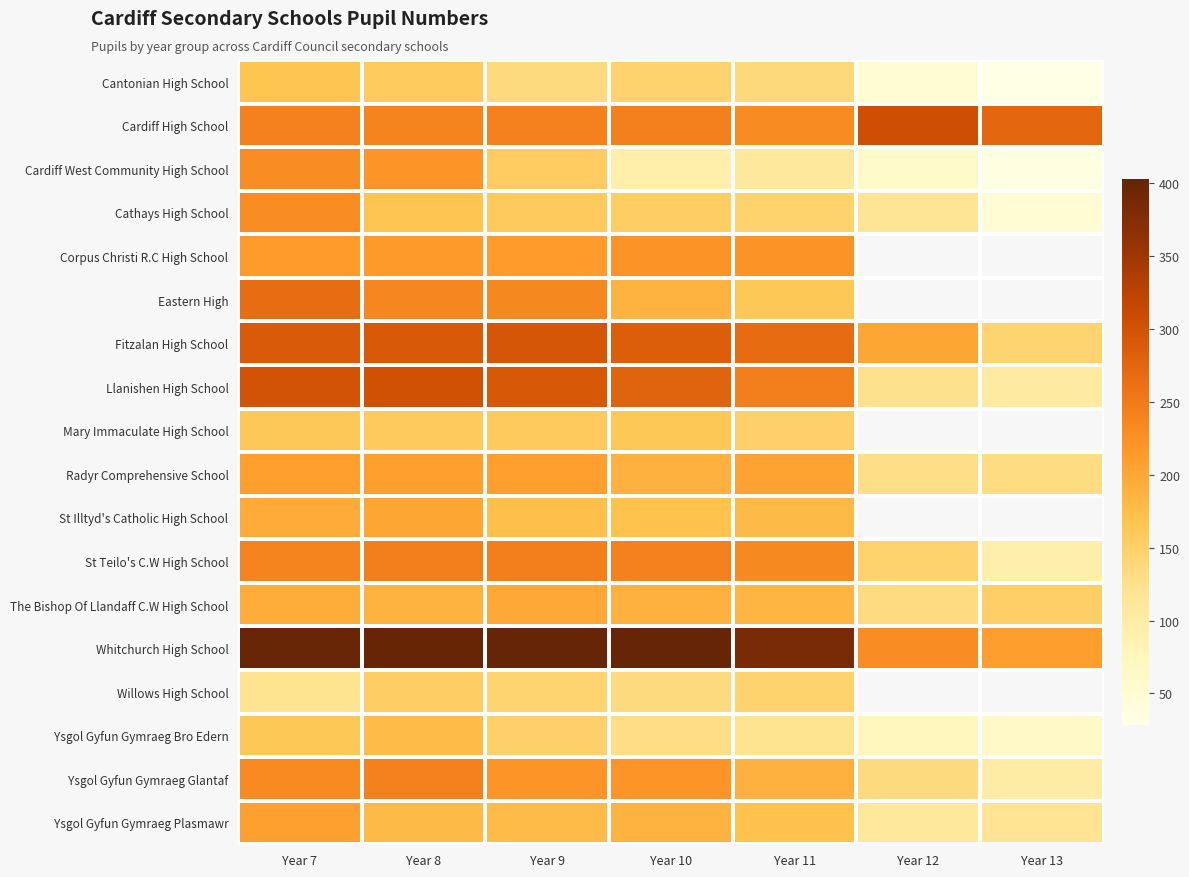

At which label does Cantonian High School reach its peak?

Year 7